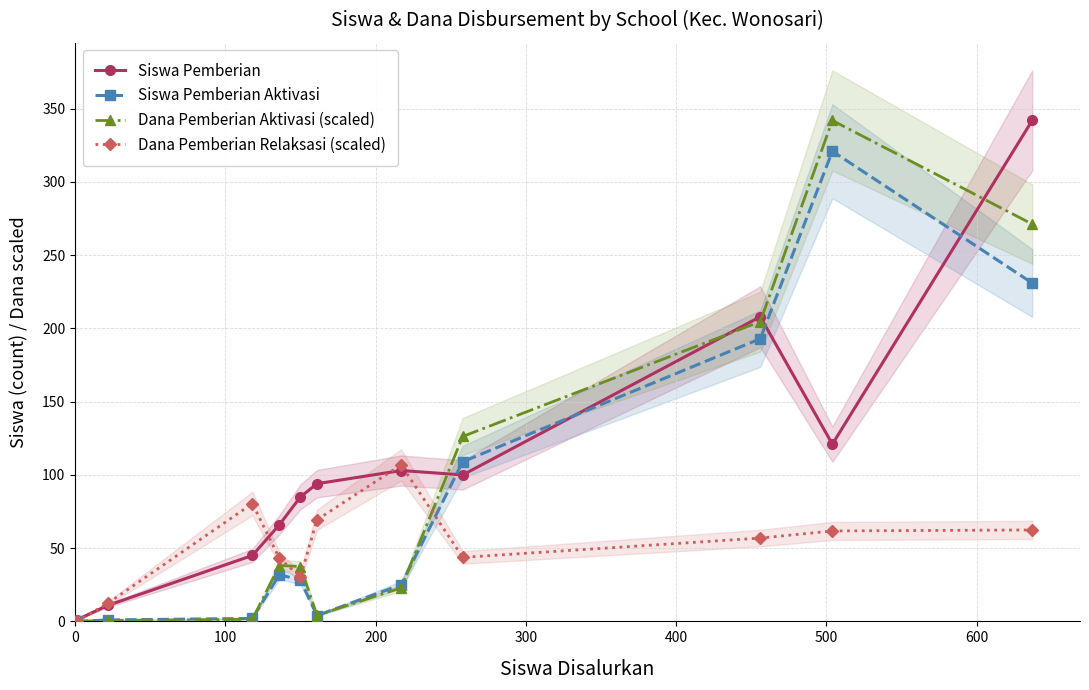

True or false: Siswa Pemberian has more than 0 interior local peaks.

True